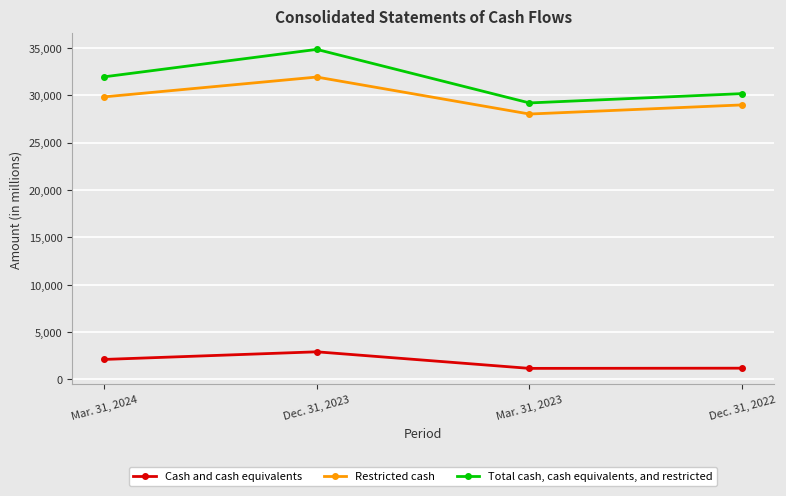

True or false: Cash and cash equivalents and Total cash, cash equivalents, and restricted cross at least once.

False